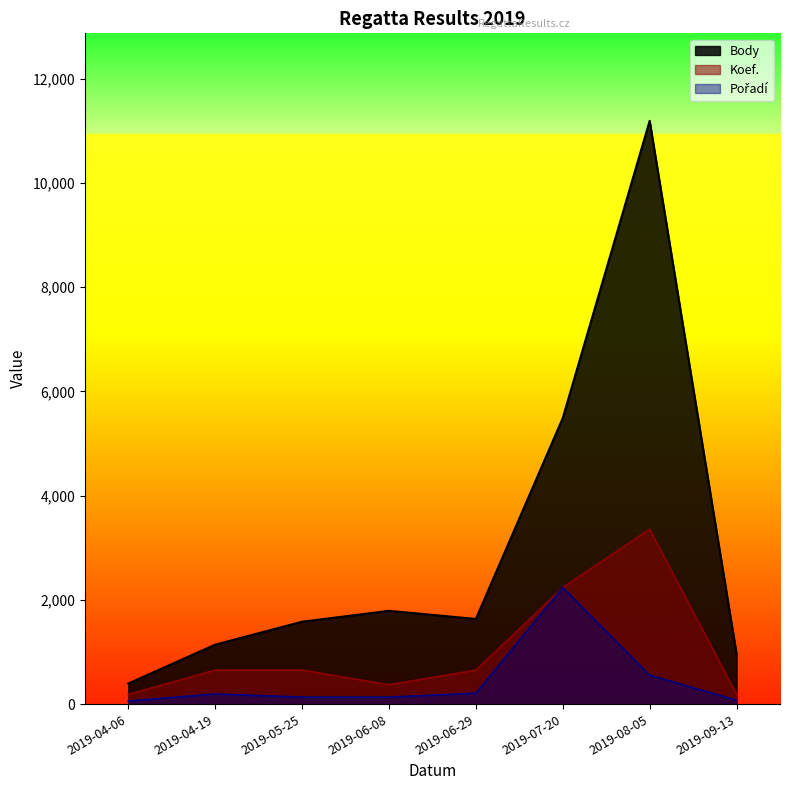

Rank the series by their average value, from highest to lowest.

Body, Koef., Pořadí